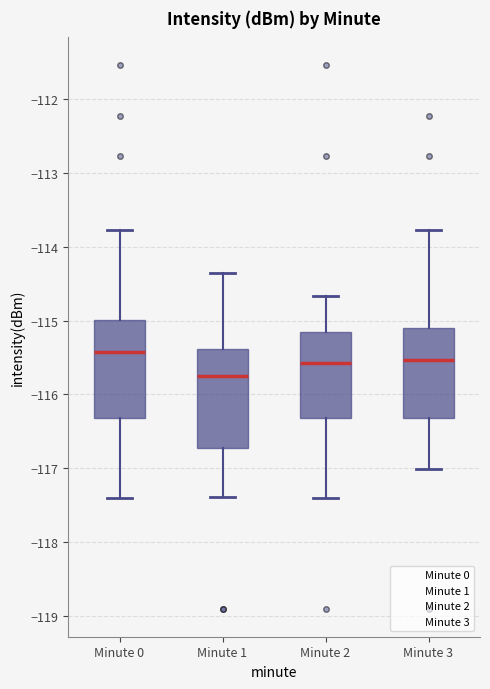

Which box's median line is the lowest?

Minute 1